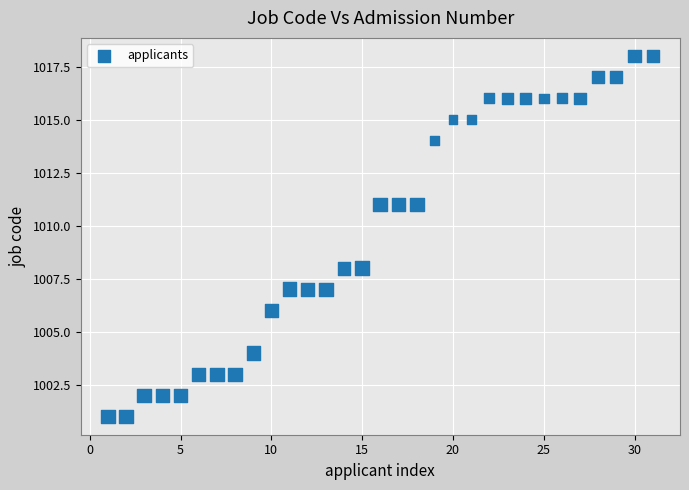

What is the range of Y values (max minus min)?

17